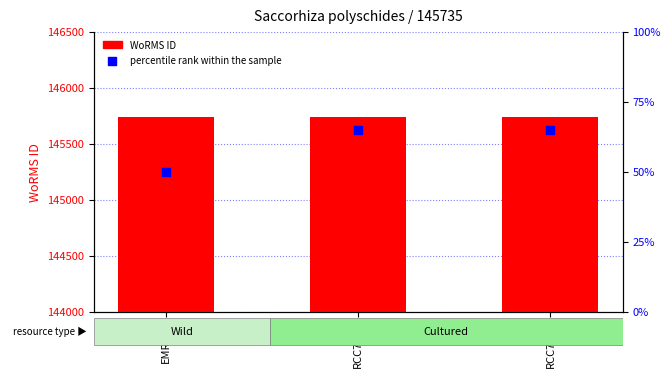

What are all the series names shown in the legend?

WoRMS ID, percentile rank within the sample